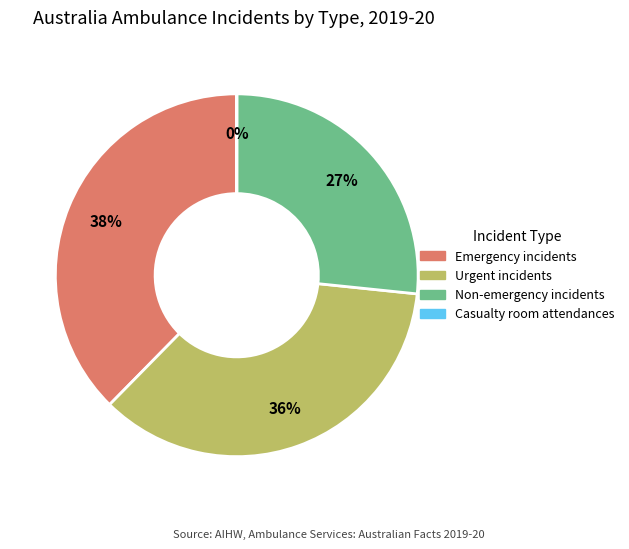

Combined, do Non-emergency incidents and Urgent incidents account for over 50%?

Yes